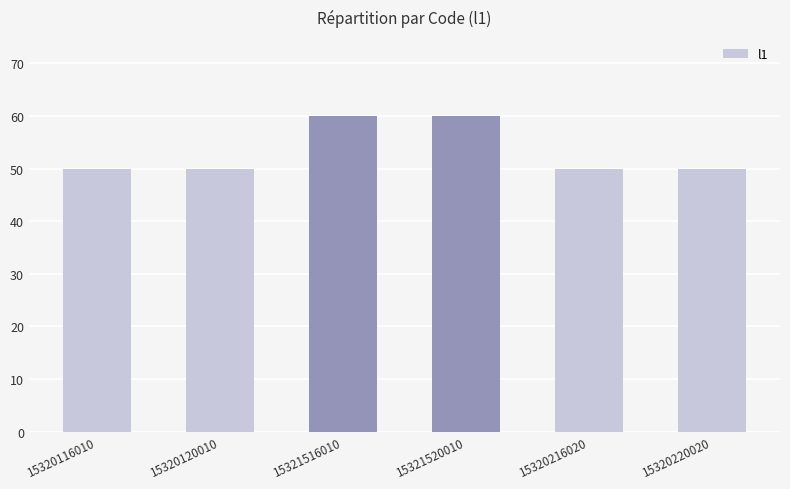

What is the difference between the second highest and minimum values?

10